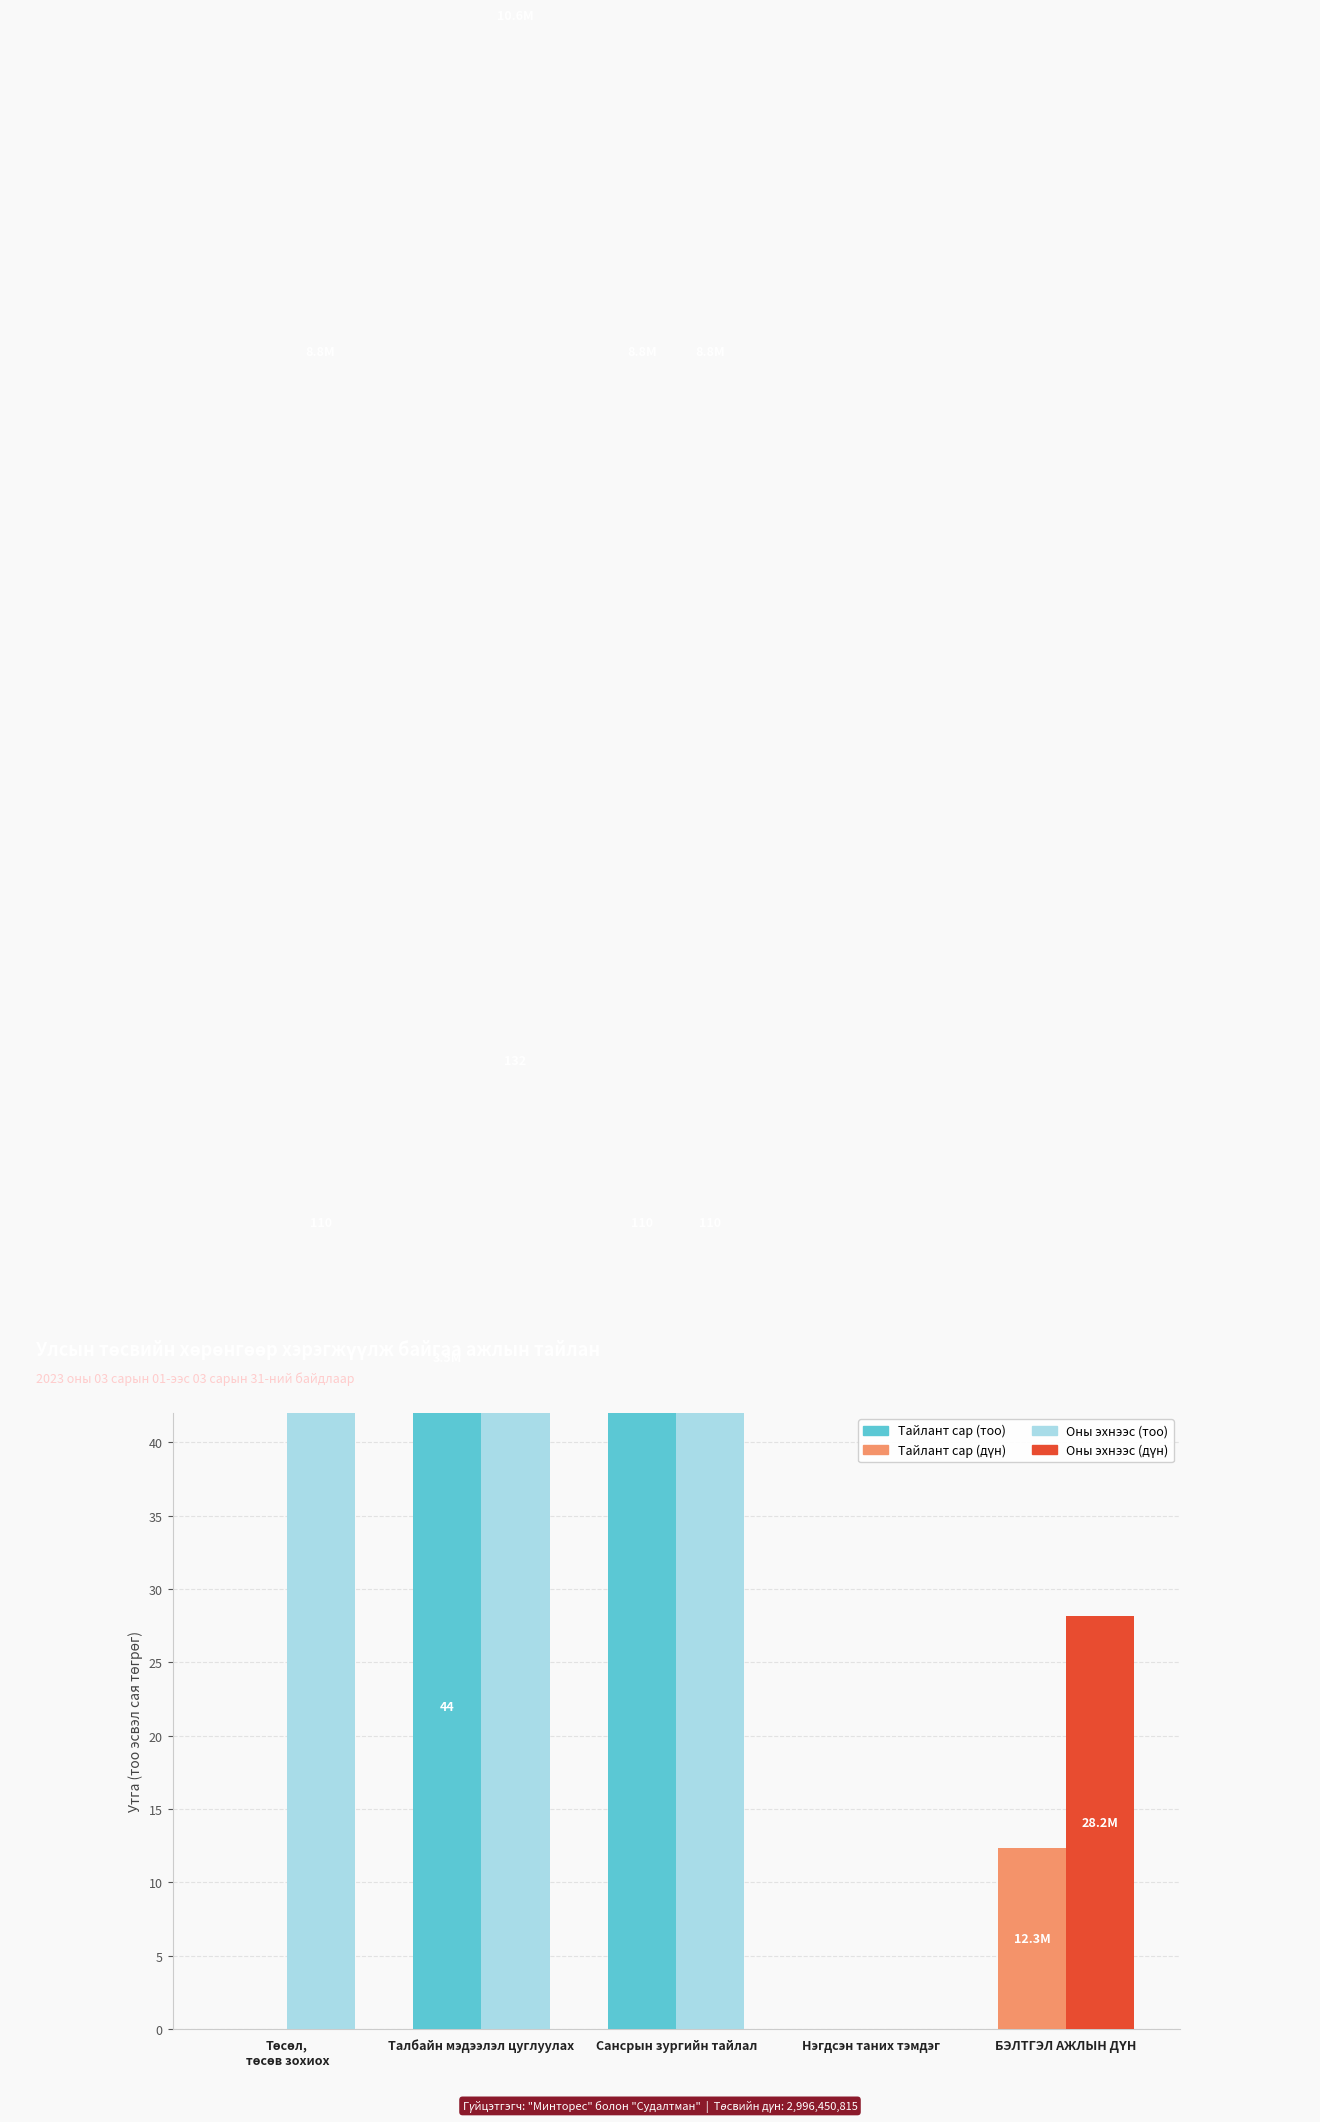

Is it true that Тайлант сар (дүн, сая) equals 8.1 at Нэгдсэн таних тэмдэг?

False